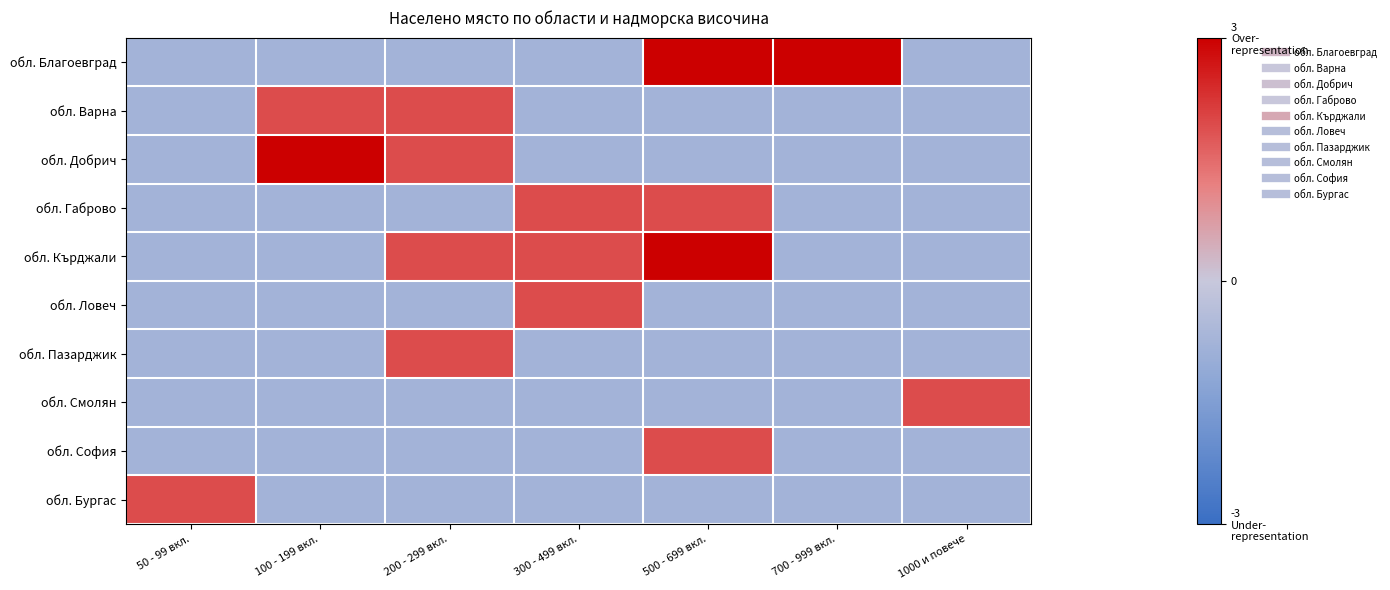

Which series has the widest spread of values?

обл. Благоевград